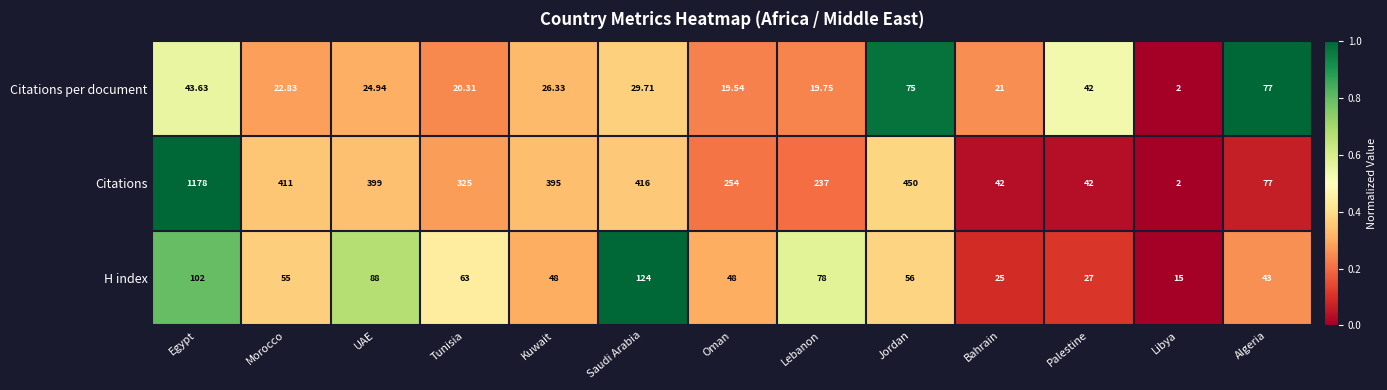

How many values in the H index series are below 55?

6